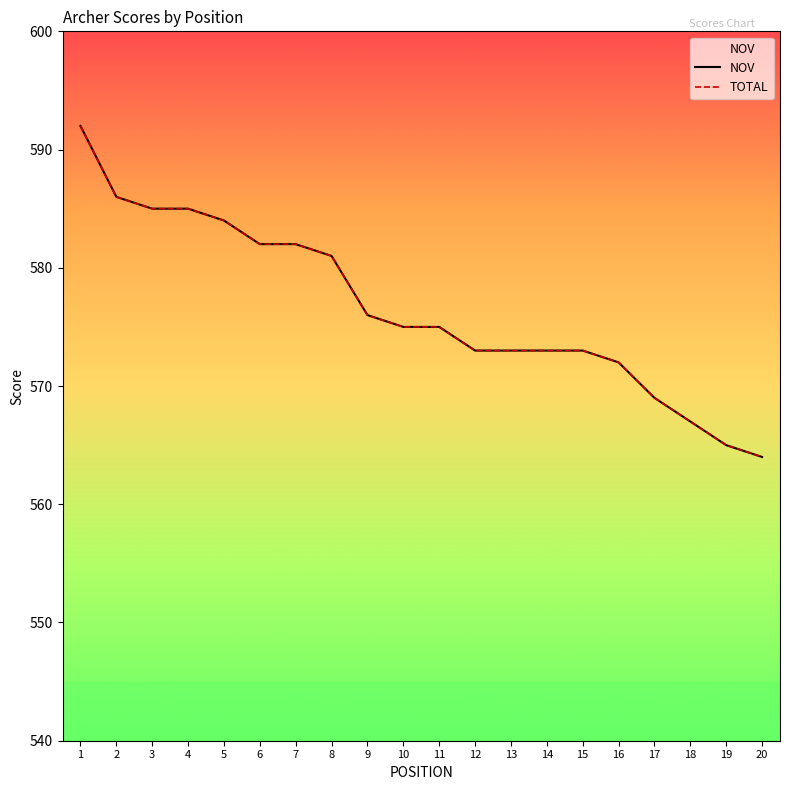

At 8, list the series in order from largest to smallest.

NOV, TOTAL